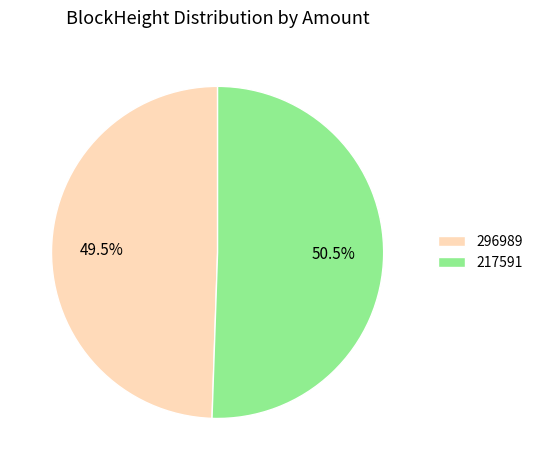

Combined, what portion of the pie is 217591 and 296989?

100.0%